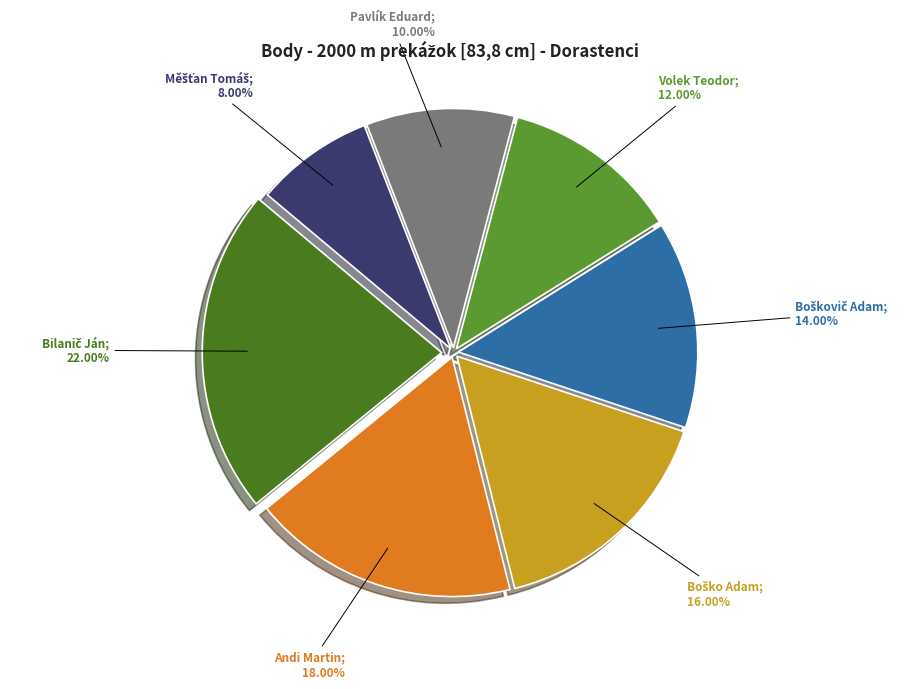

Count the number of slices in the pie.

7